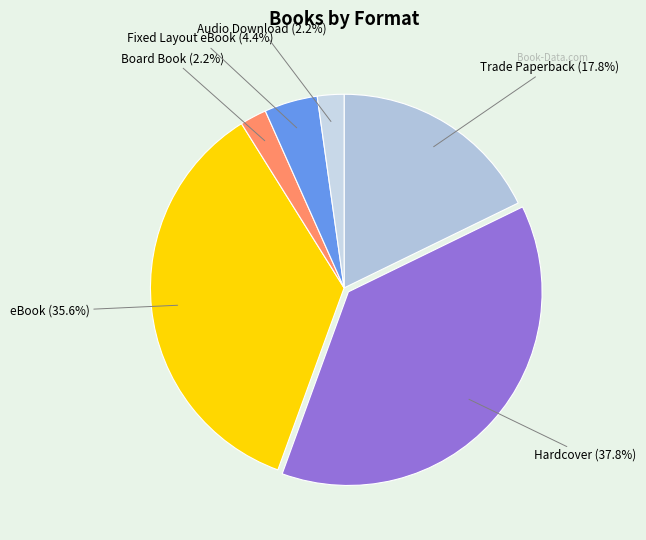

How many slices are in this pie chart?

6